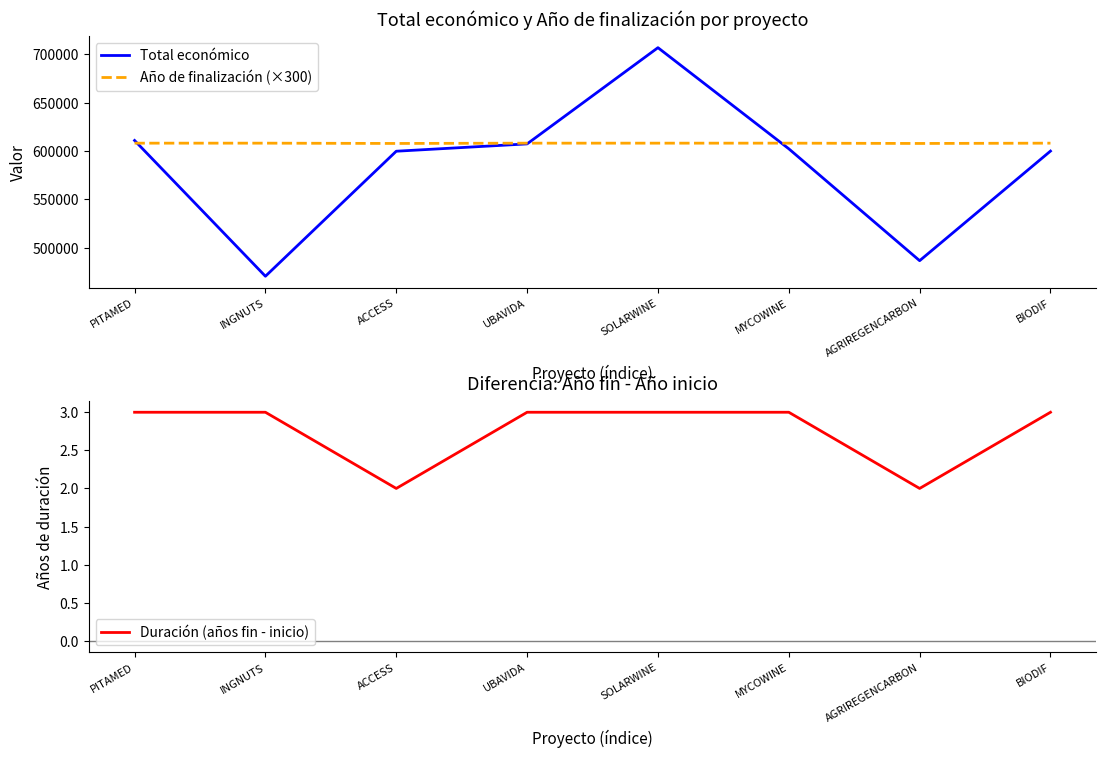

Count the Duración (años fin - inicio) values in the range 3 to 4.

6